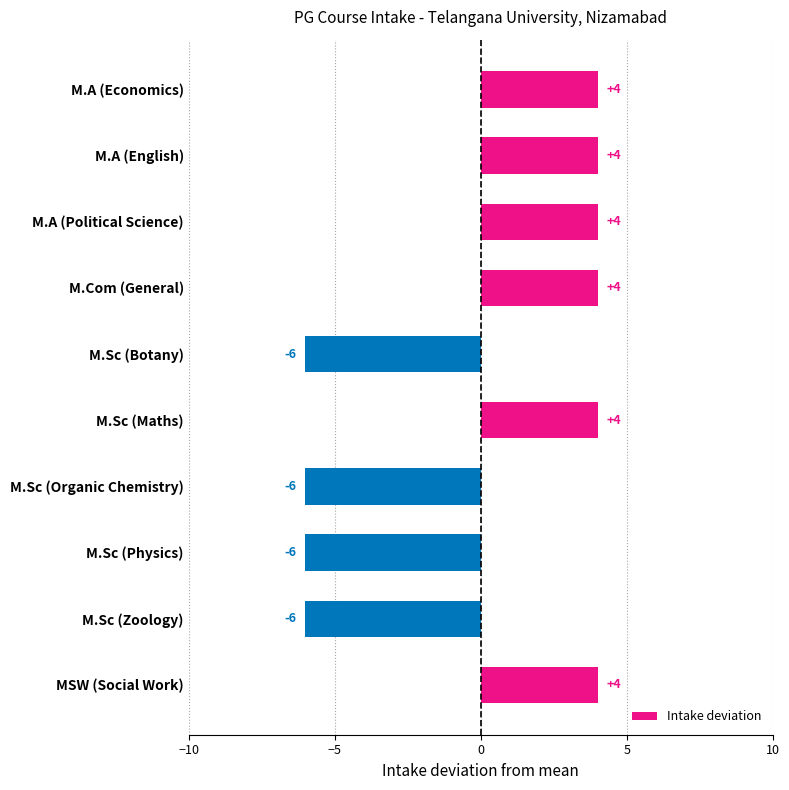

What is the difference between the maximum and minimum values?

10